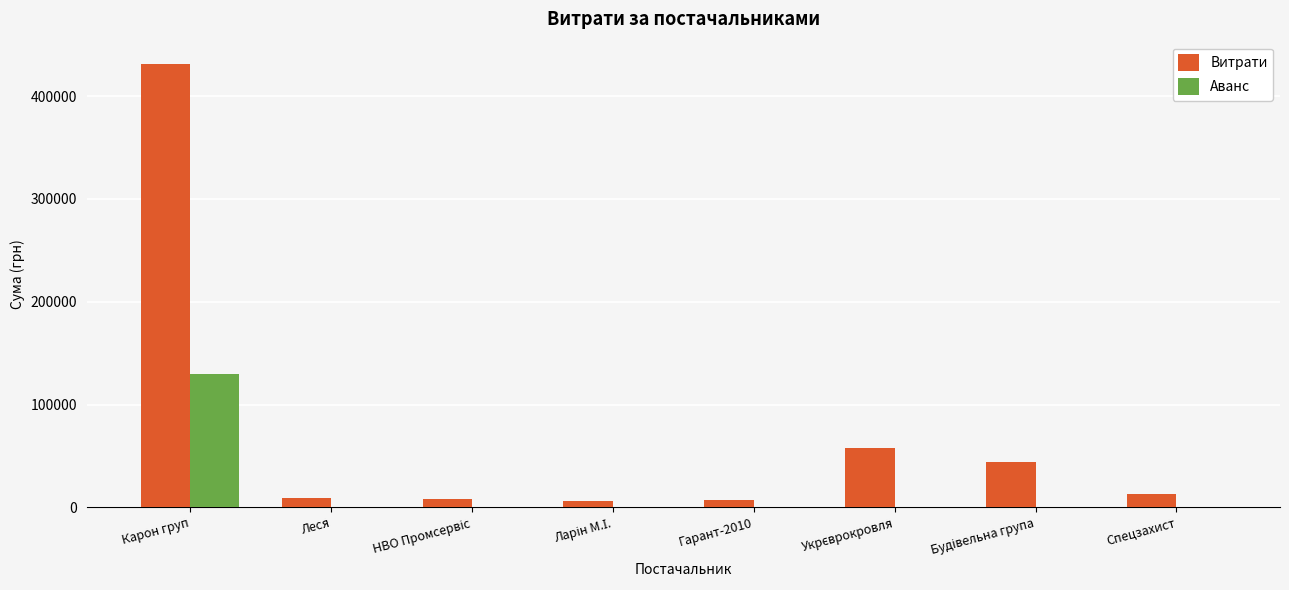

What are all the series names shown in the legend?

Витрати, Аванс